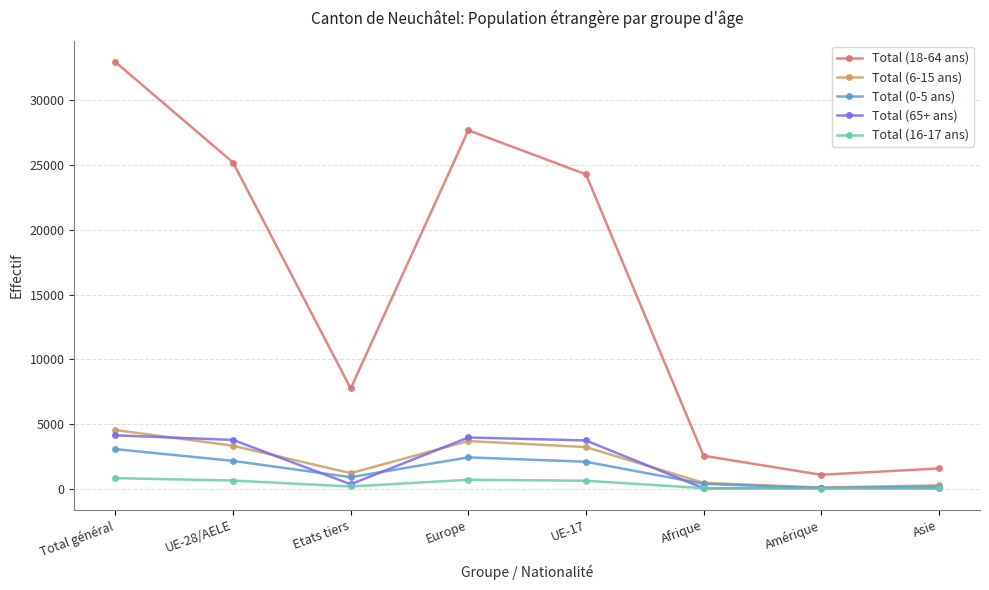

True or false: Total (0-5 ans) has a value of 4404 at Total général.

False